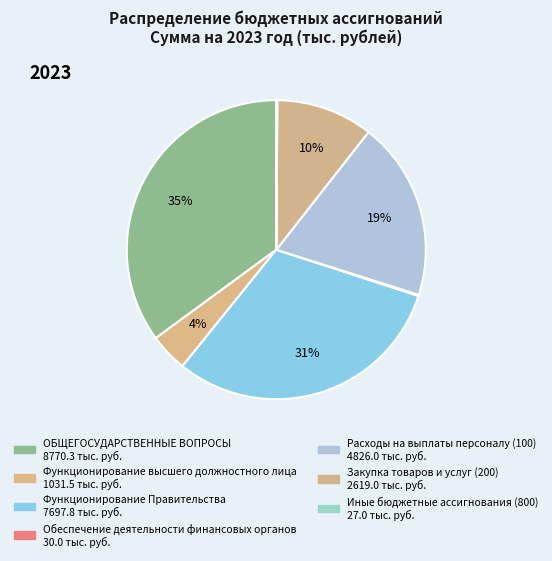

Between ОБЩЕГОСУДАРСТВЕННЫЕ ВОПРОСЫ and Закупка товаров и услуг (200), which is larger?

ОБЩЕГОСУДАРСТВЕННЫЕ ВОПРОСЫ